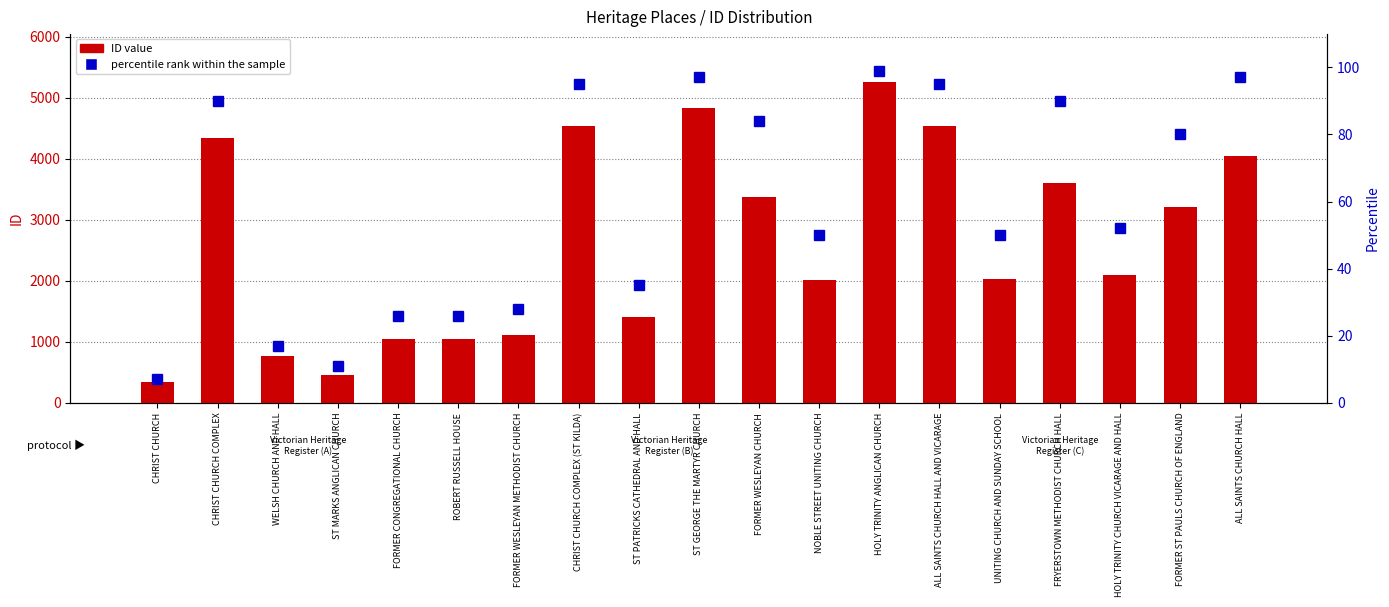

What is the total value across all series at FORMER ST PAULS CHURCH OF ENGLAND?

3290